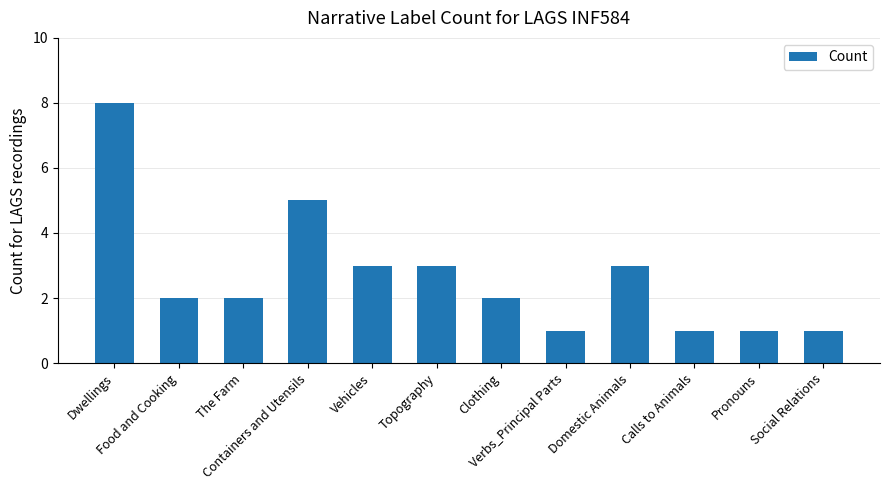

Between Calls to Animals and Containers and Utensils, which is larger?

Containers and Utensils